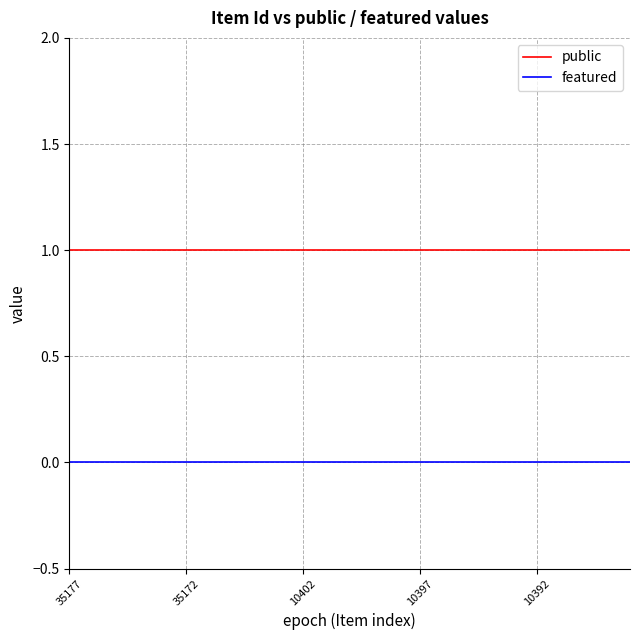

Which series has the largest total across all categories?

public